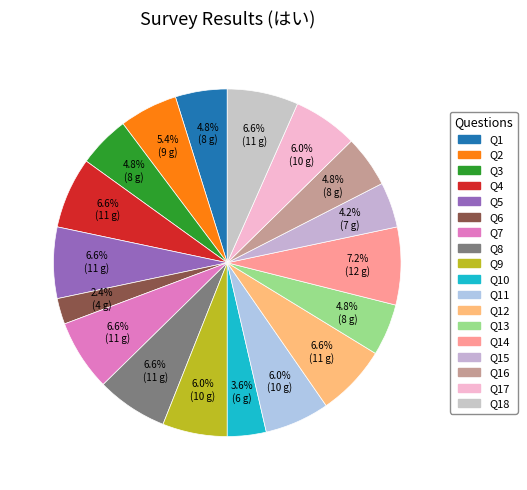

Which slice is the smallest?

Q6